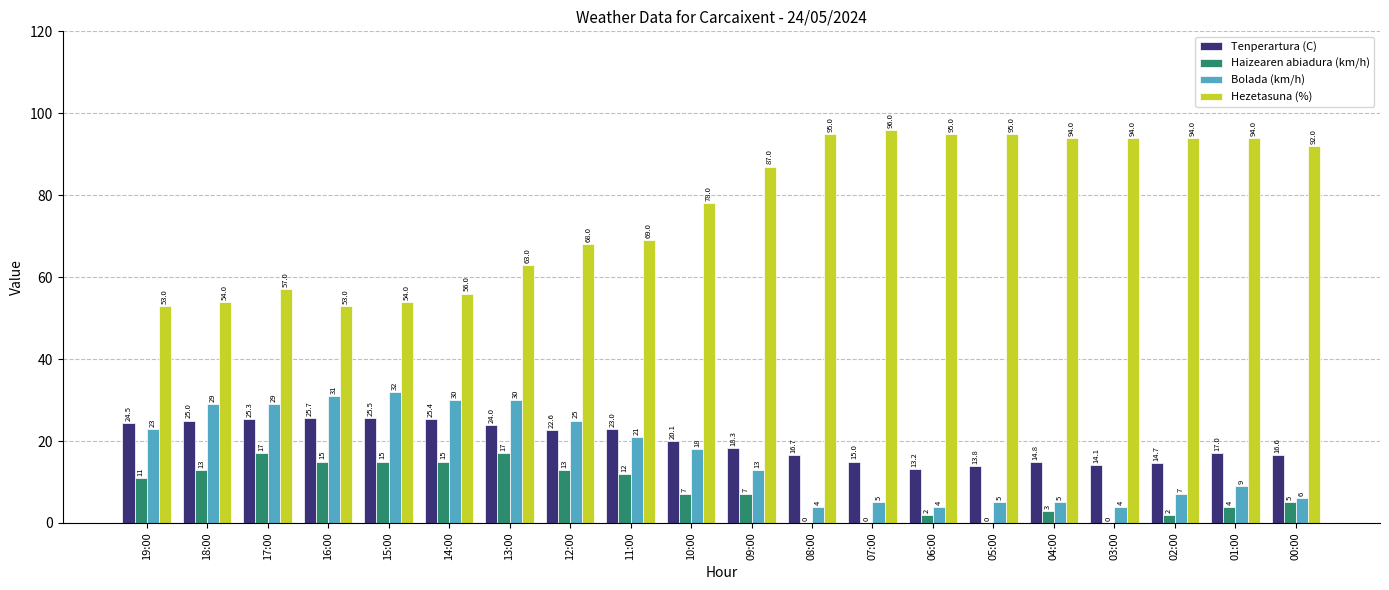

How many positive values does the Haizearen abiadura (km/h) series have?

16